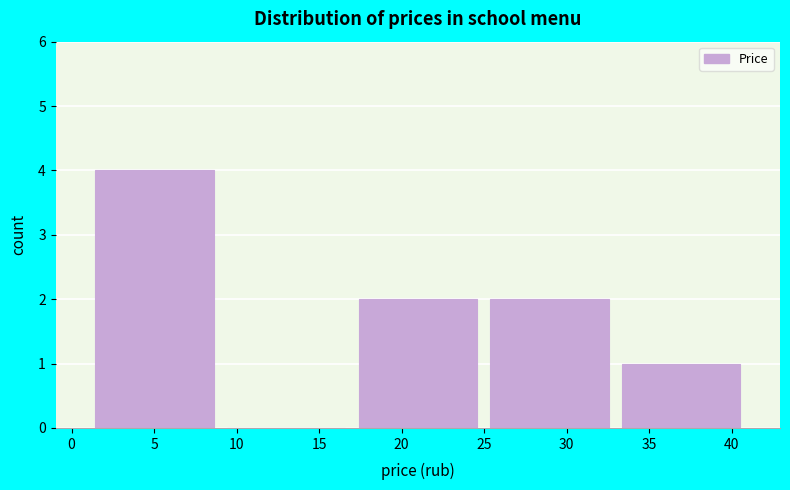

Reading left to right, transcribe this chart: for each bar, give the range it covers on the x-axis and its height. Neither the bar edges nor the heights are printed on the chart, so give them approximately, as read against the axes.

1 to 9: 4
9 to 17: 0
17 to 25: 2
25 to 33: 2
33 to 41: 1